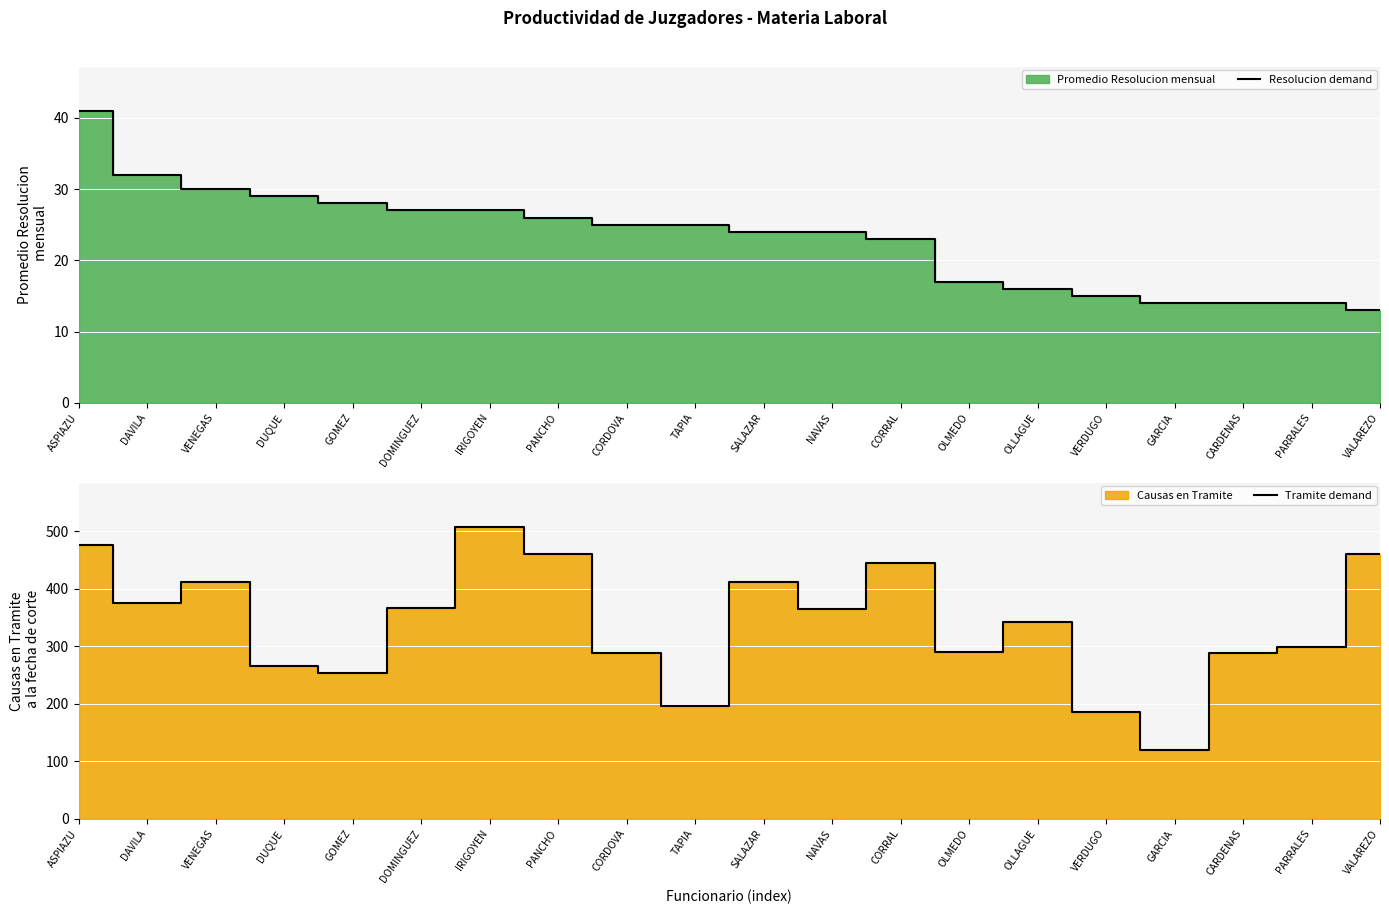

At how many categories does at least one series exceed 417?

5